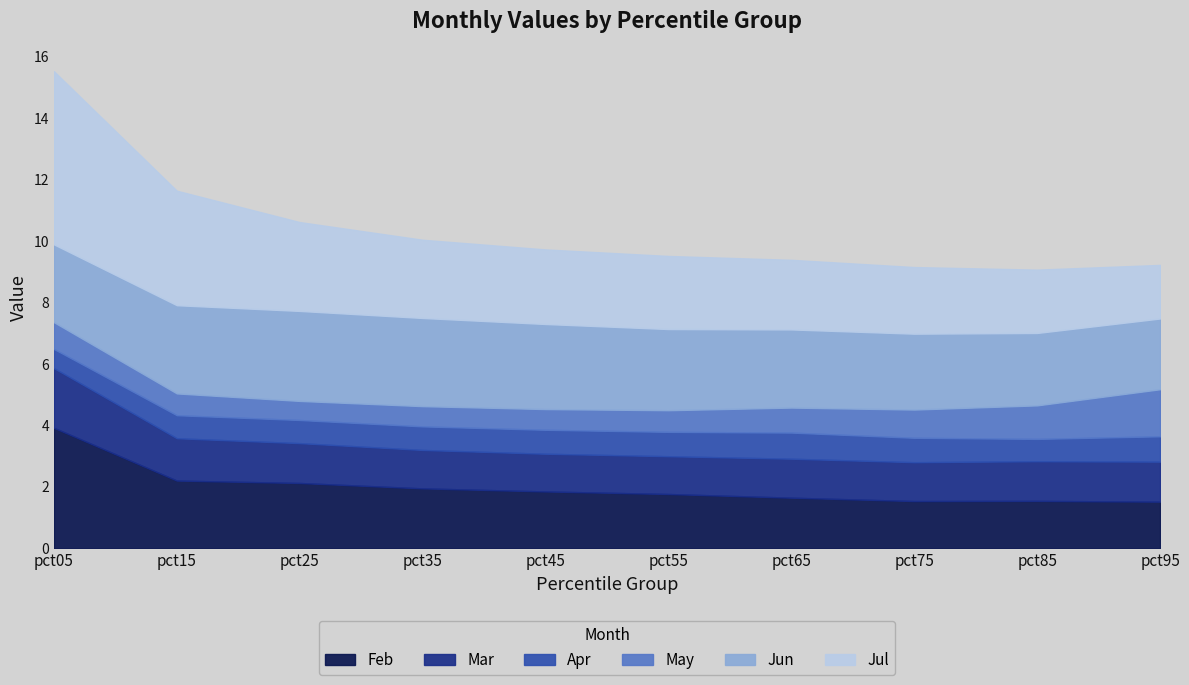

How many distinct data groups are displayed?

6